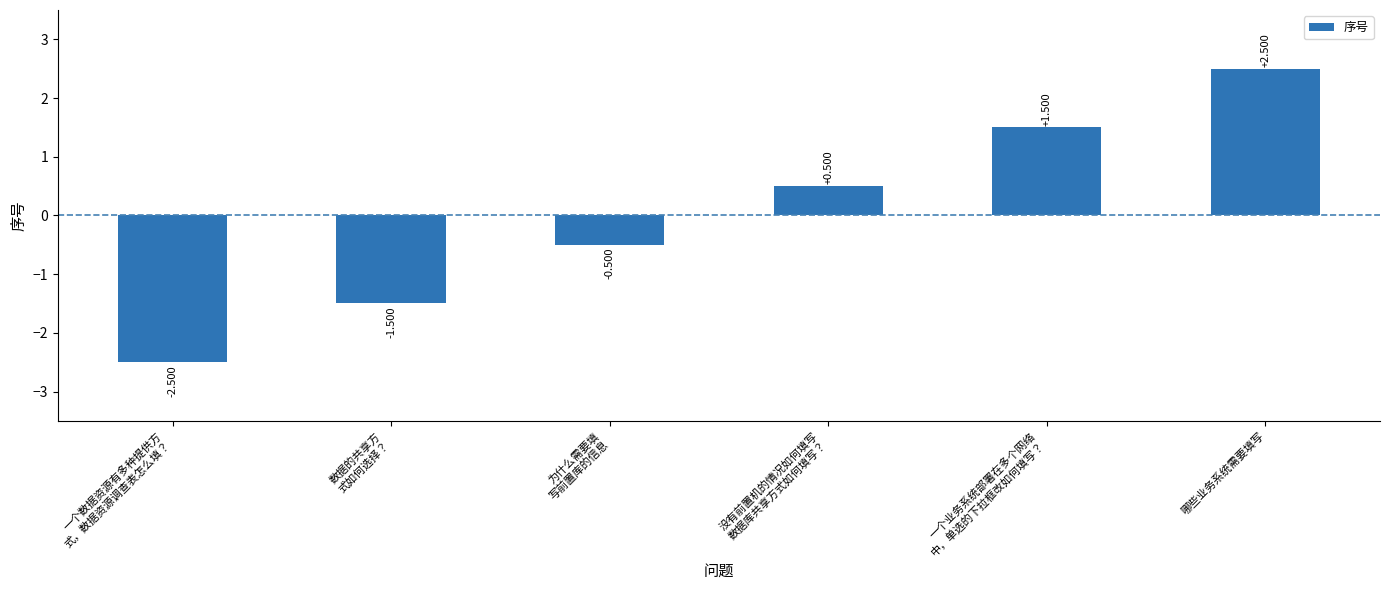

Rank the categories by value from lowest to highest.

一个数据资源有多种提供方
式，数据资源调查表怎么填？, 数据的共享方
式如何选择？, 为什么需要填
写前置库的信息, 没有前置机的情况如何填写
数据库共享方式如何填写？, 一个业务系统部署在多个网络
中，单选的下拉框改如何填写？, 哪些业务系统需要填写